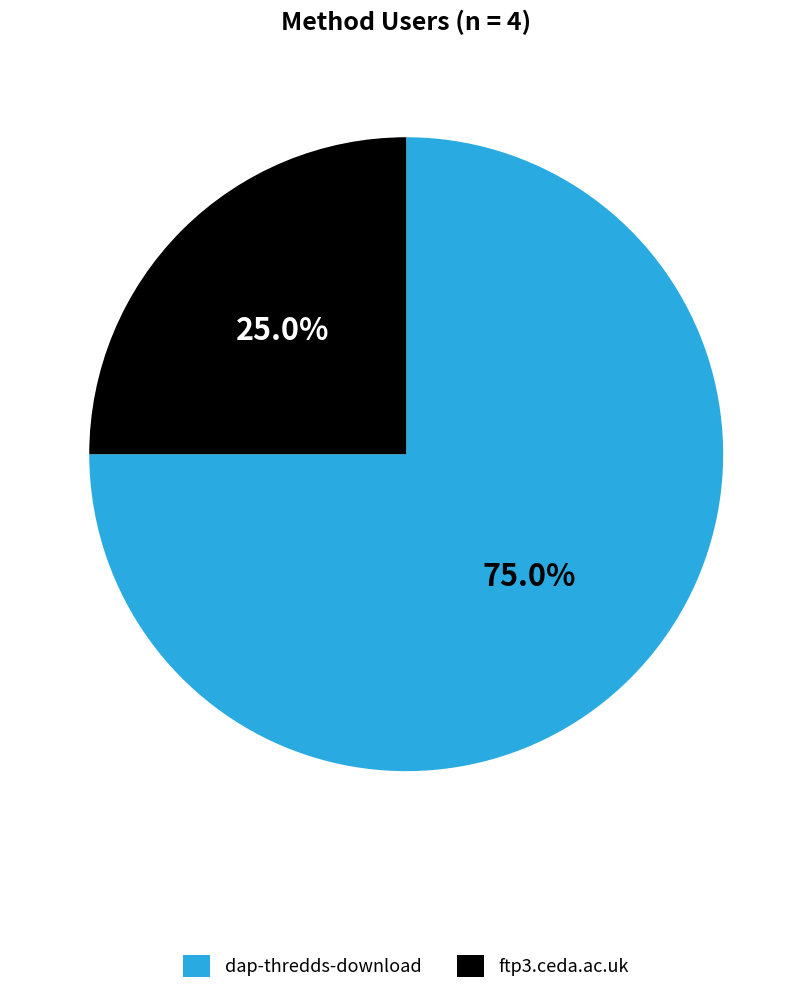

Does any single category account for the majority?

Yes